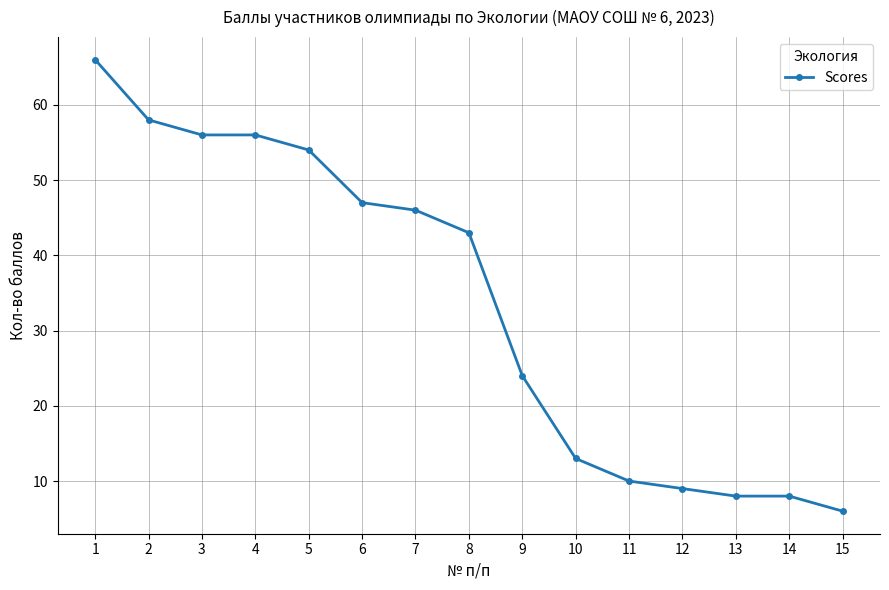

What is the change in value from 3 to 14?

-48